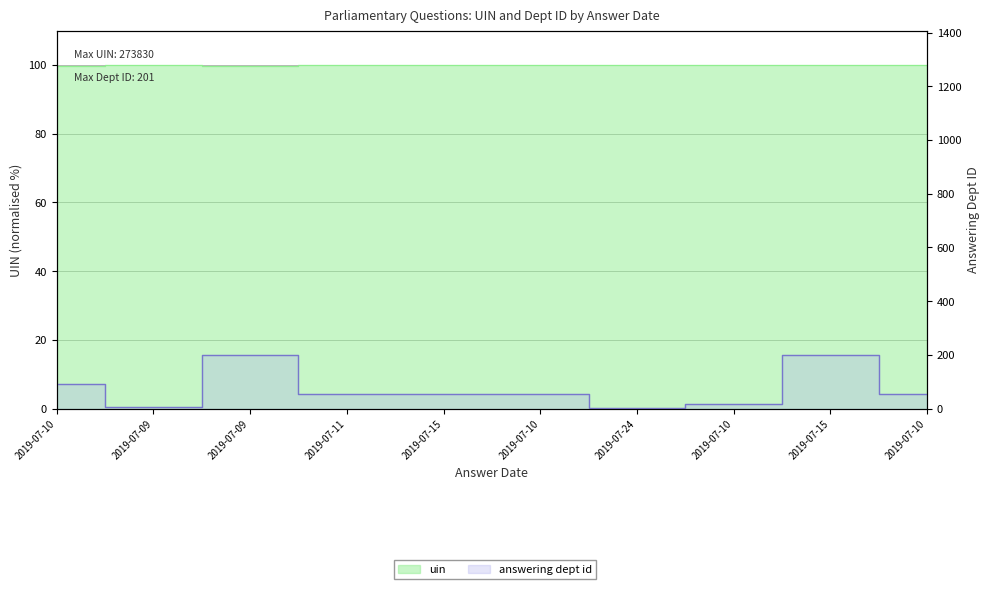

Which category has the lowest value across all series?

2019-07-24